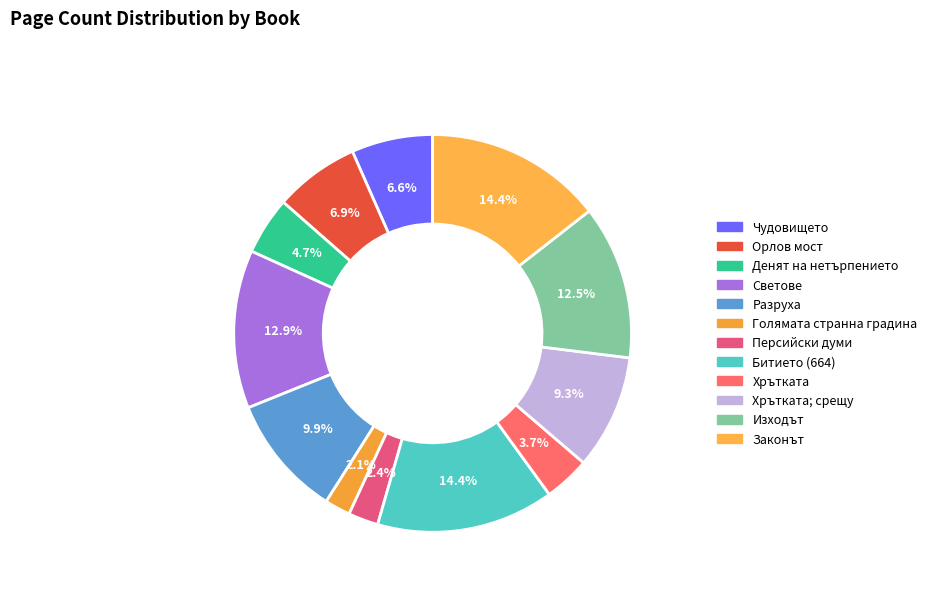

Rank the categories by value from lowest to highest.

Голямата странна градина, Персийски думи, Хрътката, Денят на нетърпението, Чудовището, Орлов мост, Хрътката; срещу, Разруха, Изходът, Светове, Битието (664), Законът